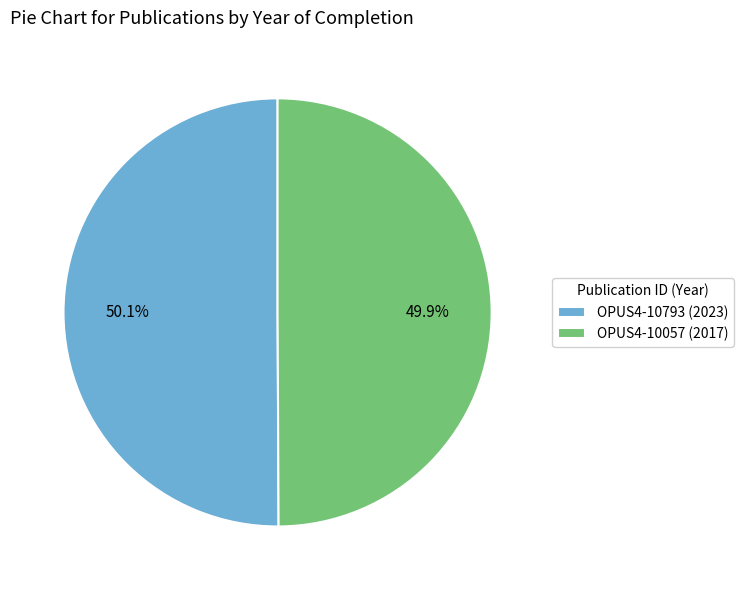

What is the ratio of the value at OPUS4-10793 (2023) to the value at OPUS4-10057 (2017)?

1.0